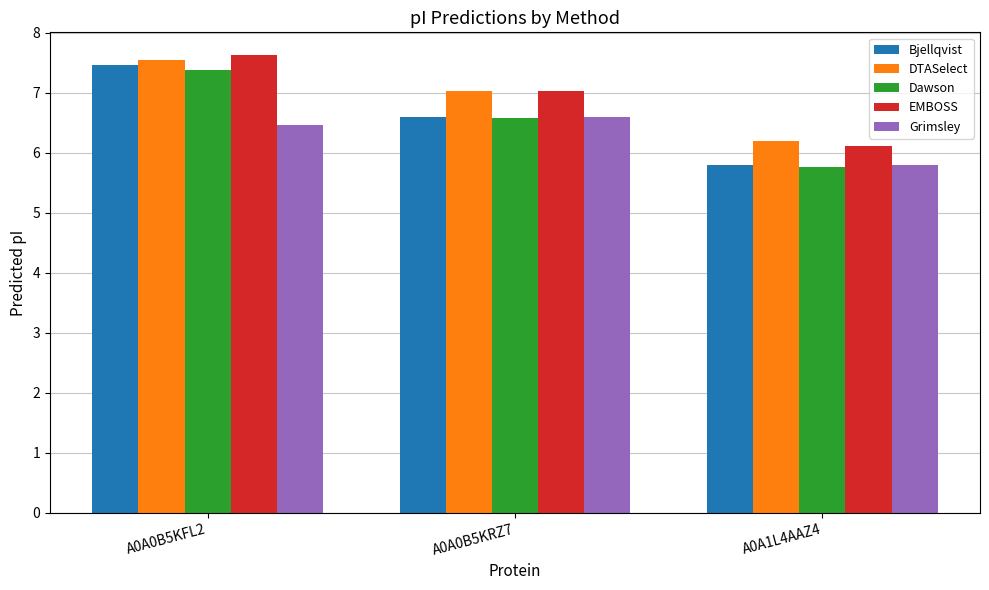

List the labels in order of DTASelect value, largest first.

A0A0B5KFL2, A0A0B5KRZ7, A0A1L4AAZ4